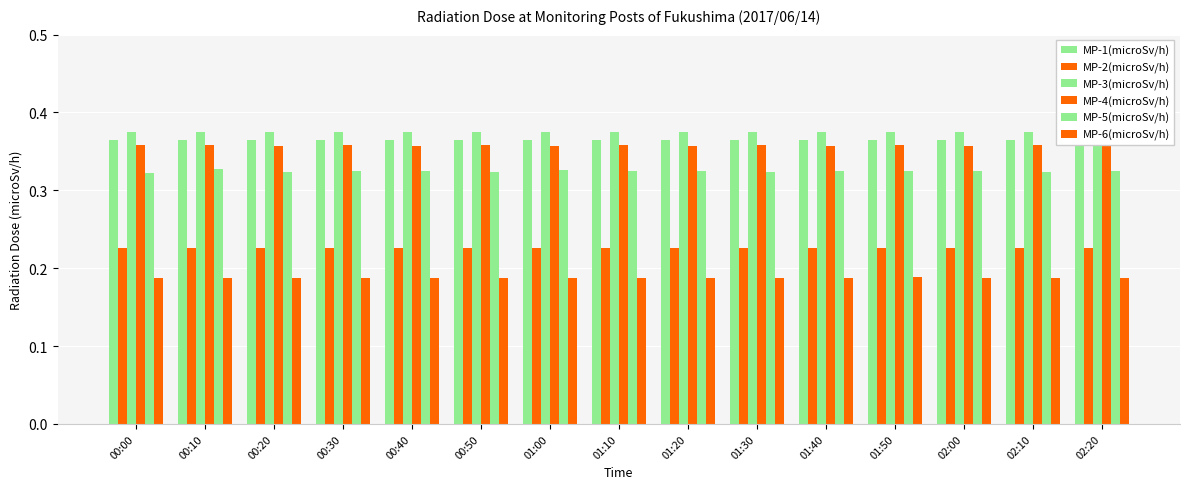

At which category is the sum across all series the highest?

00:10